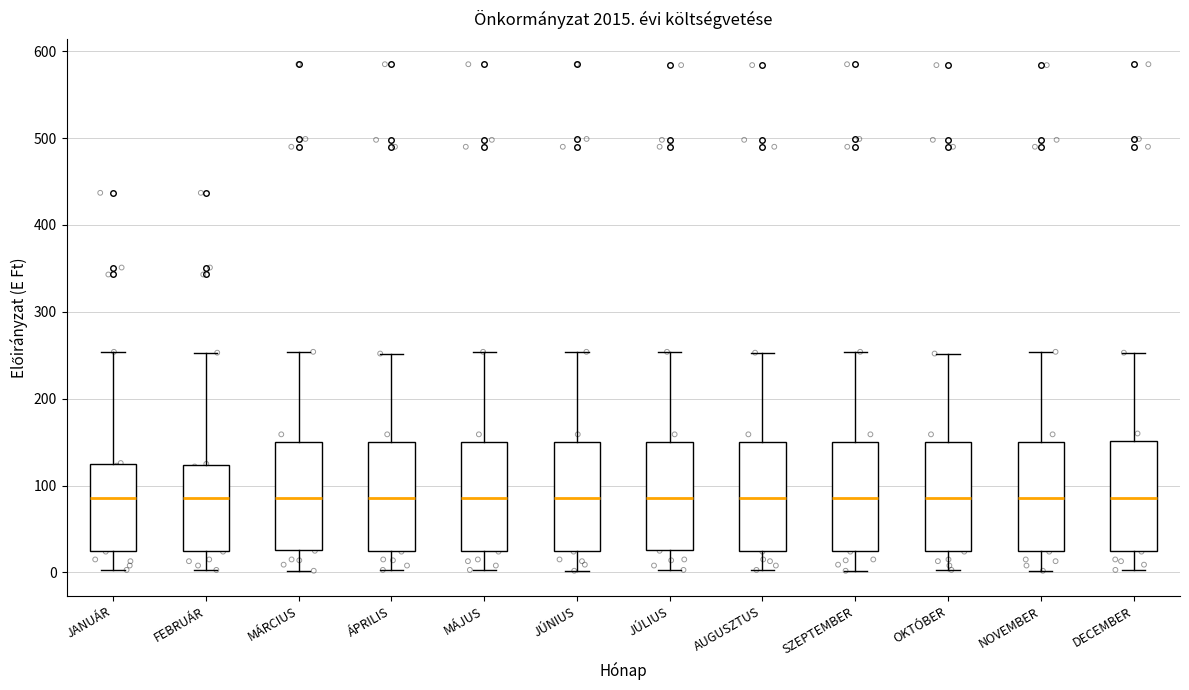

Reading left to right, read every box against the y-axis: the position of its median line, the range the box covers, and the ends of its whiskers. The values are not printed on the chart, so give them approximately, as read against the axis.

JANUÁR: median 90, box 30 to 130, whiskers 0 to 250
FEBRUÁR: median 90, box 30 to 120, whiskers 0 to 250
MÁRCIUS: median 90, box 30 to 150, whiskers 0 to 250
ÁPRILIS: median 90, box 30 to 150, whiskers 0 to 250
MÁJUS: median 90, box 30 to 150, whiskers 0 to 250
JÚNIUS: median 90, box 30 to 150, whiskers 0 to 250
JÚLIUS: median 90, box 30 to 150, whiskers 0 to 250
AUGUSZTUS: median 90, box 30 to 150, whiskers 0 to 250
SZEPTEMBER: median 90, box 30 to 150, whiskers 0 to 250
OKTÓBER: median 90, box 30 to 150, whiskers 0 to 250
NOVEMBER: median 90, box 30 to 150, whiskers 0 to 250
DECEMBER: median 90, box 30 to 150, whiskers 0 to 250